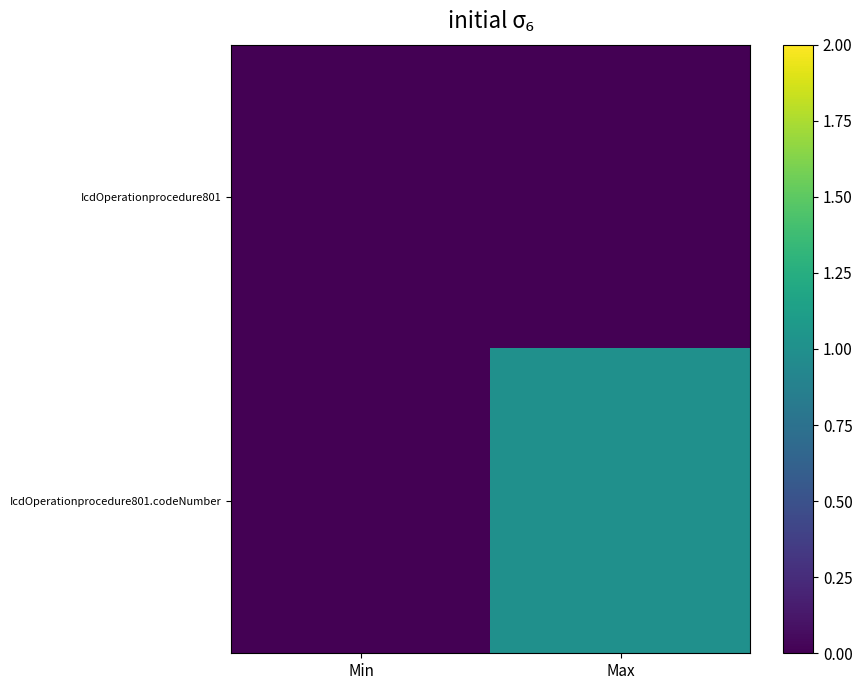

Rank the series at Min from highest to lowest value.

IcdOperationprocedure801, IcdOperationprocedure801.codeNumber